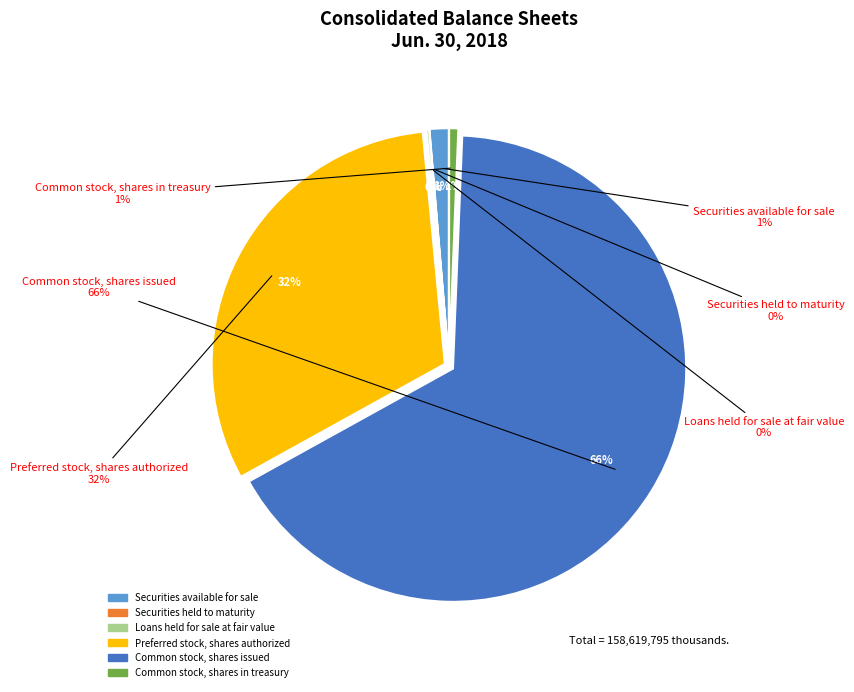

To the nearest percent, what percentage of the pie is Common stock, shares issued?

66%